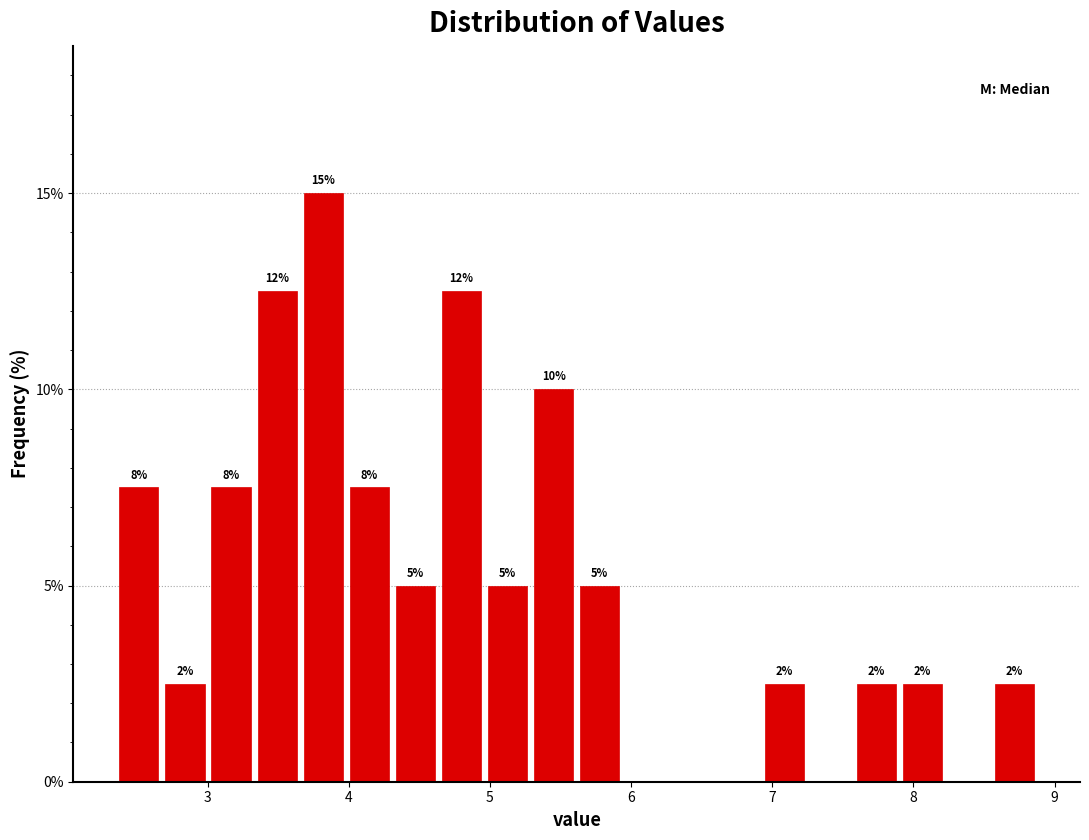

Read against the x-axis, roughly where is the centre of the tallest bar?

3.8